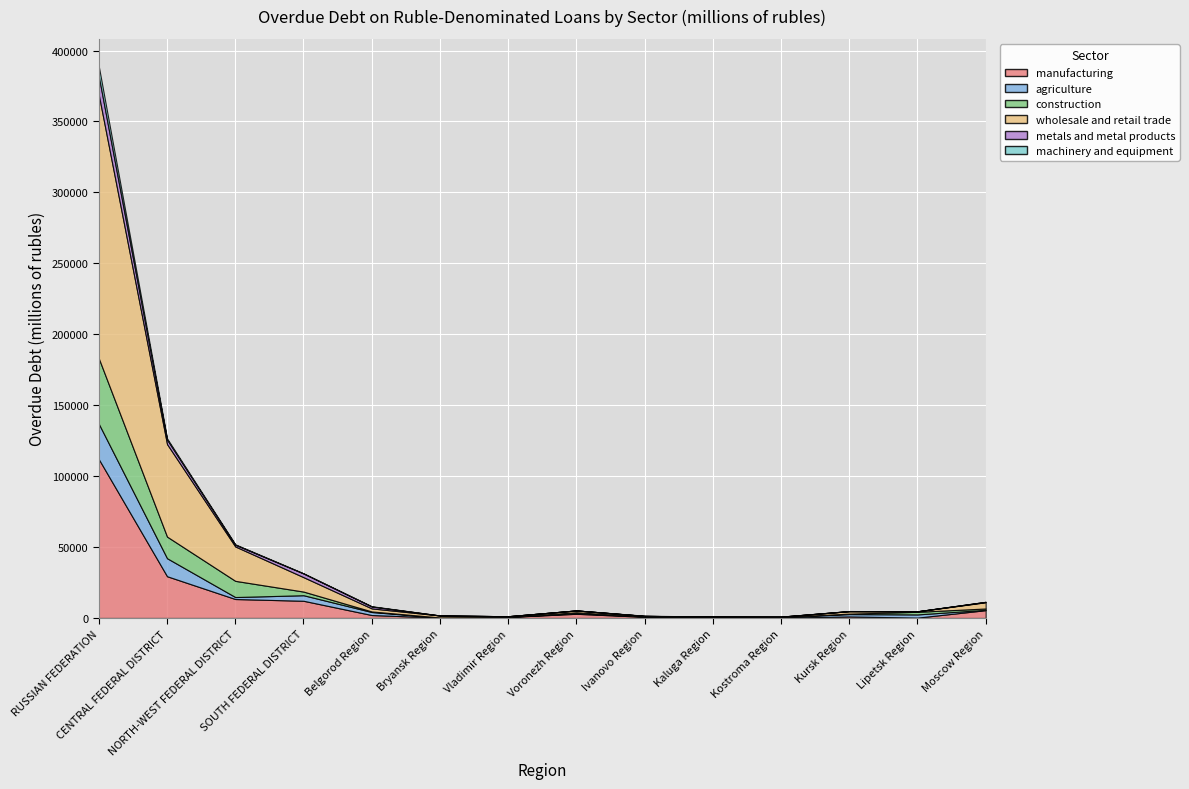

Which category has the lowest value in the manufacturing series?

Lipetsk Region